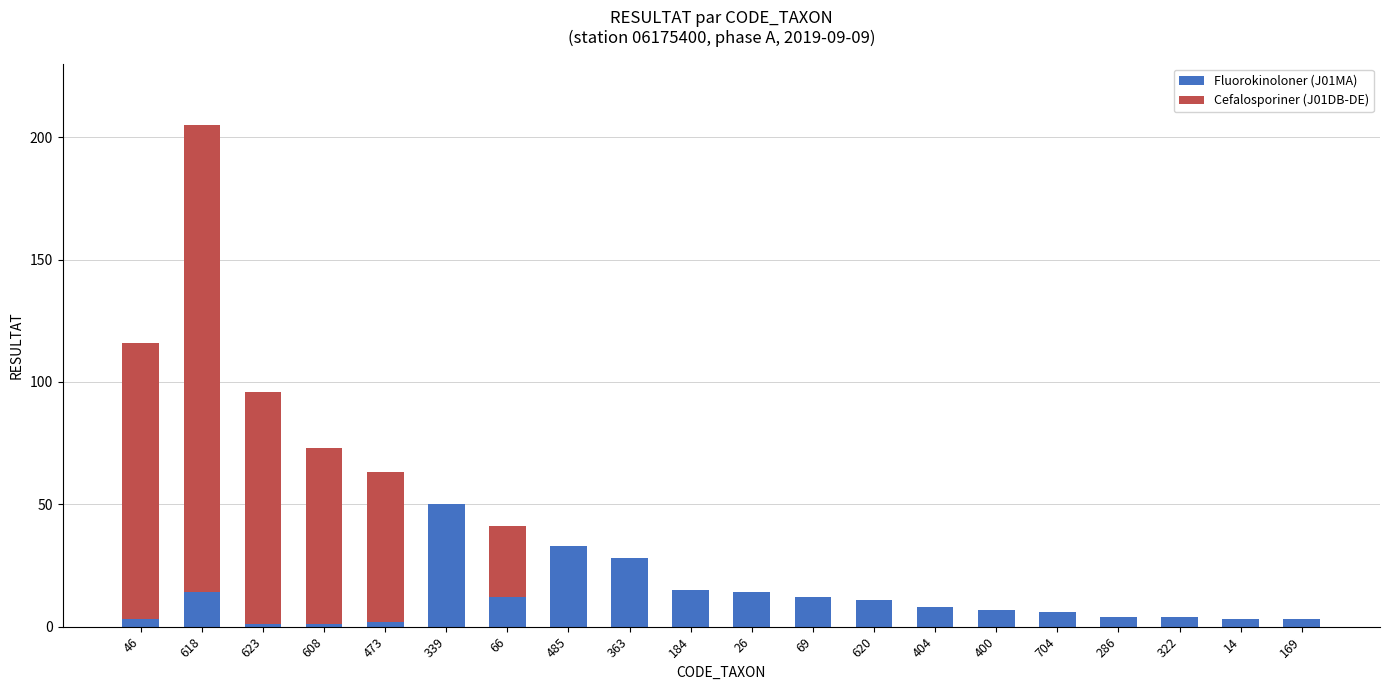

The Fluorokinoloner (J01MA) series shows 12 at 69. True or false?

True